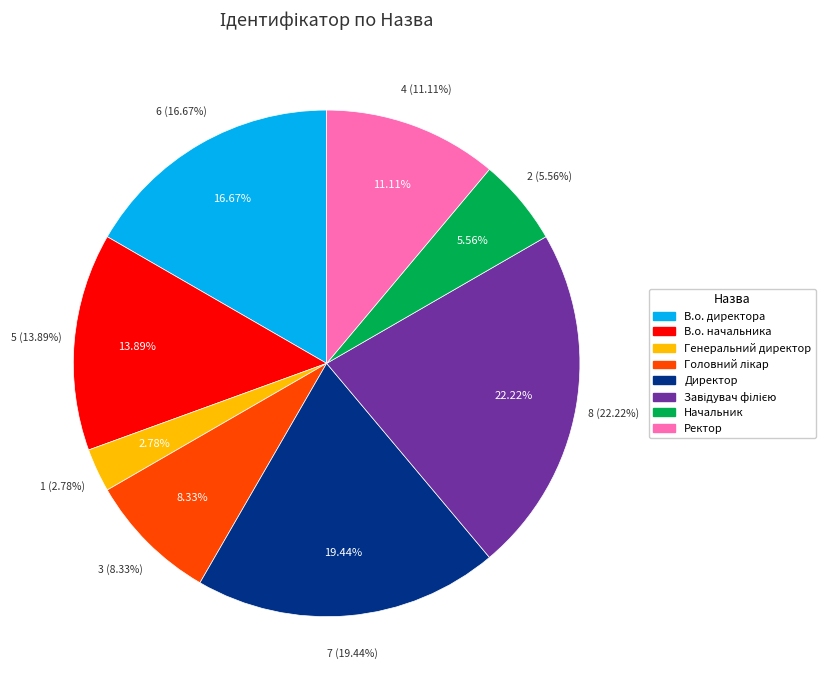

Between Ректор and Начальник, which is larger?

Ректор